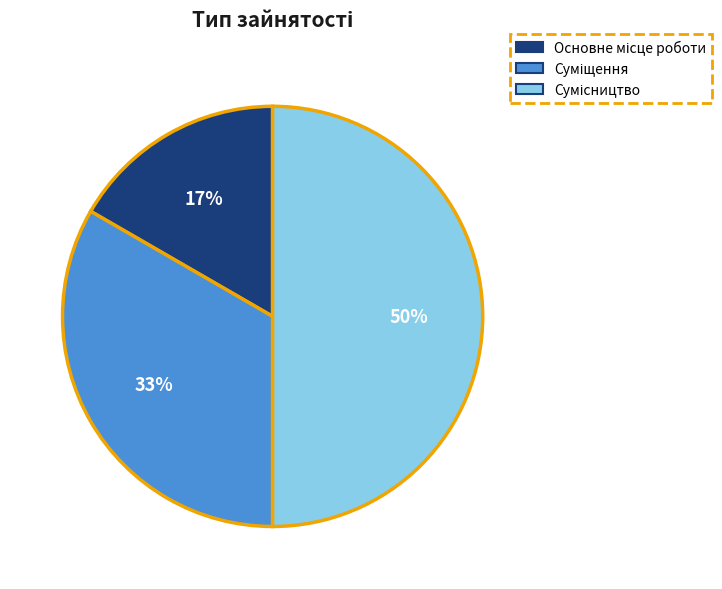

To the nearest percent, what is the average slice percentage?

33%